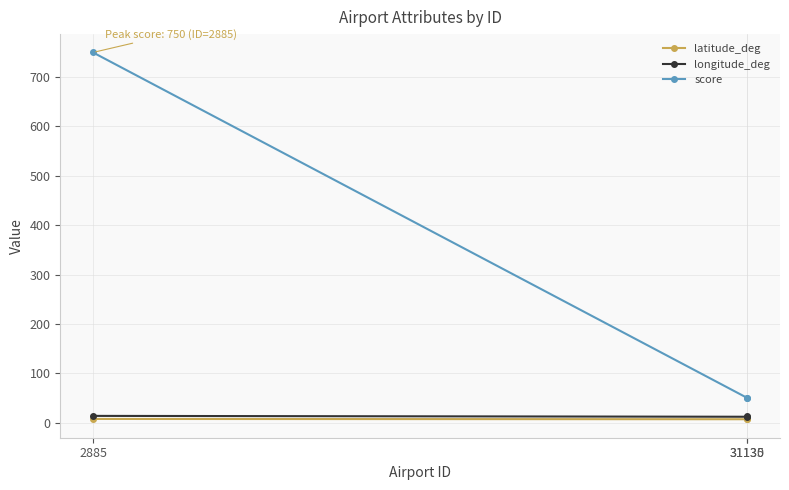

What is the approximate value of longitude_deg at 31130?

11.8